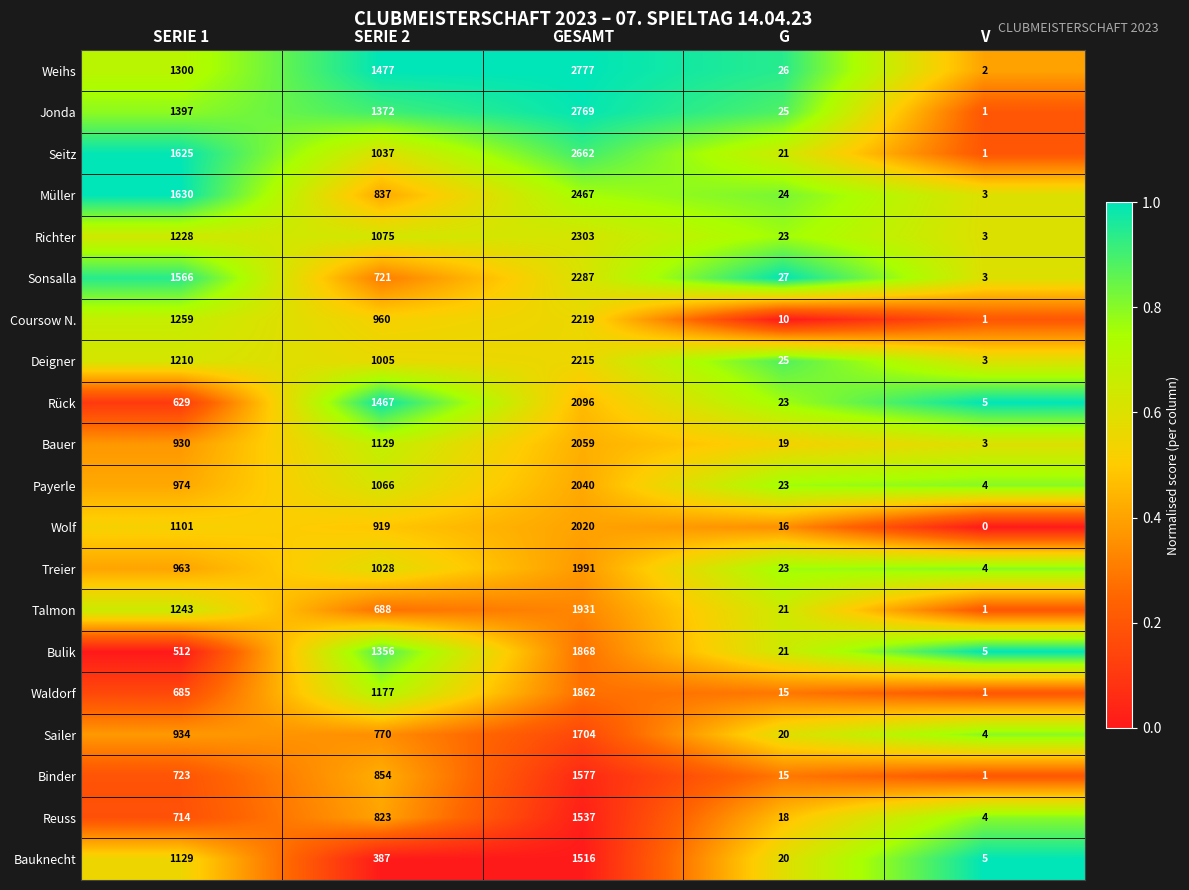

What is the sum of all Wolf values?

4056